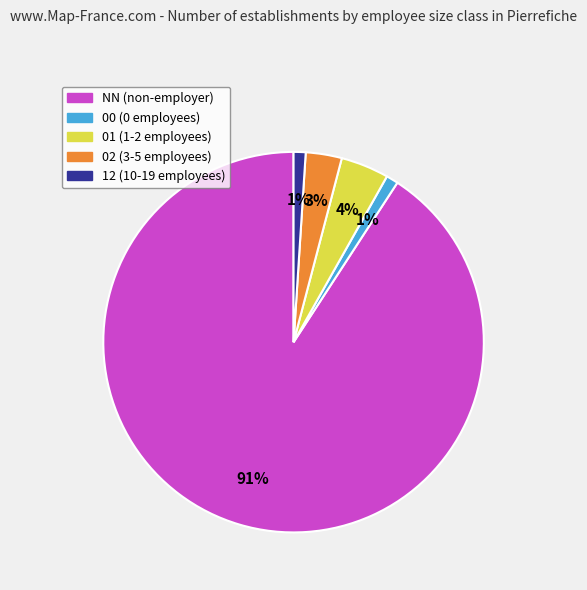

Which has a higher value, 00 or 01?

01